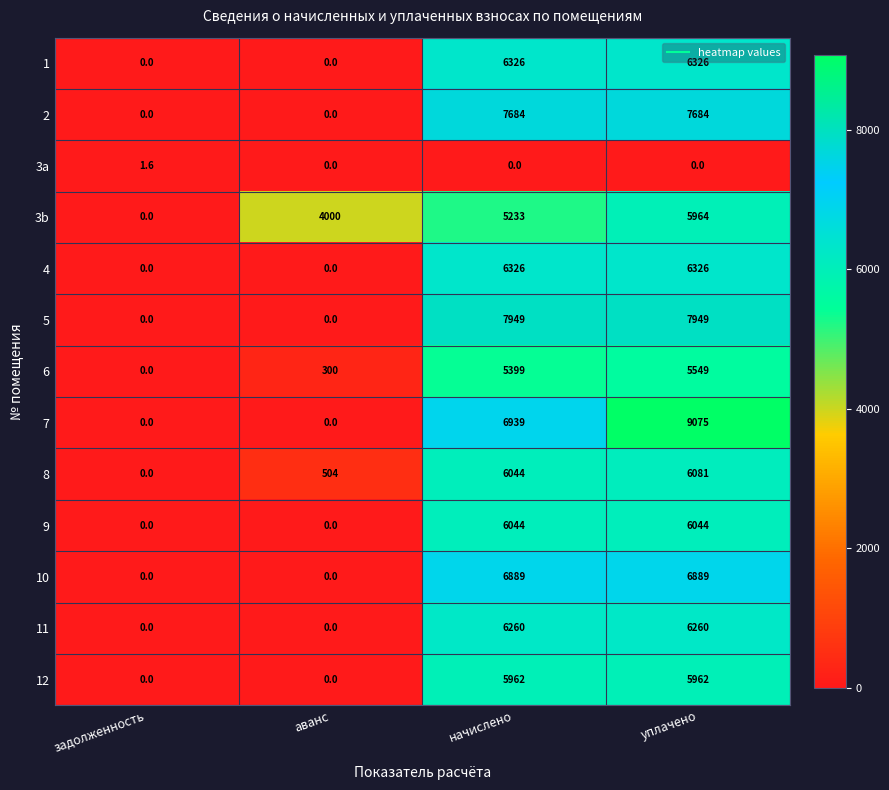

Between задолженность and уплачено, which series saw the biggest shift?

7